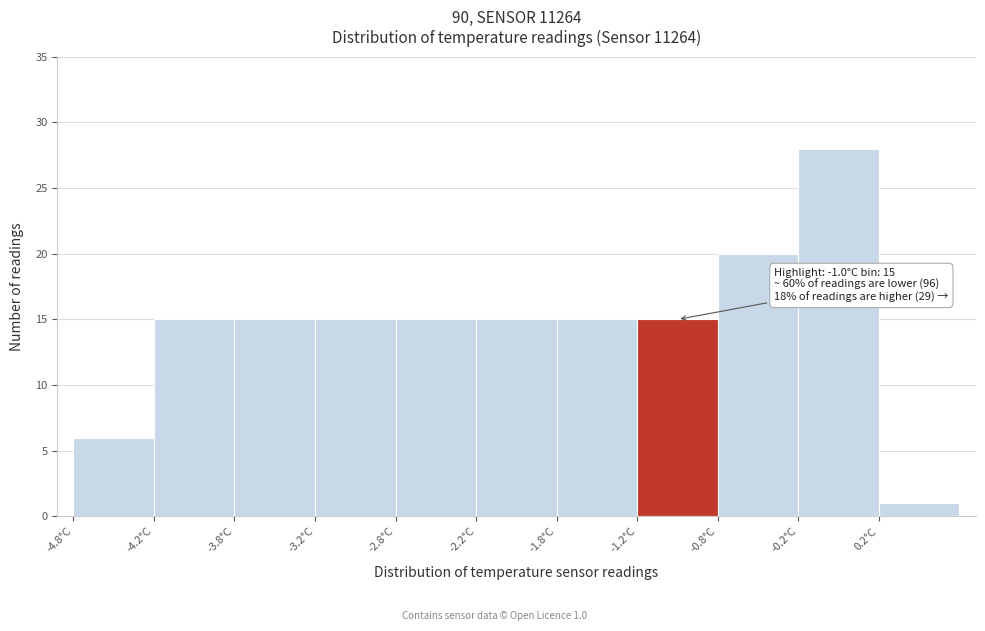

Which range on the x-axis has the tallest bar?

-0.25 to 0.25